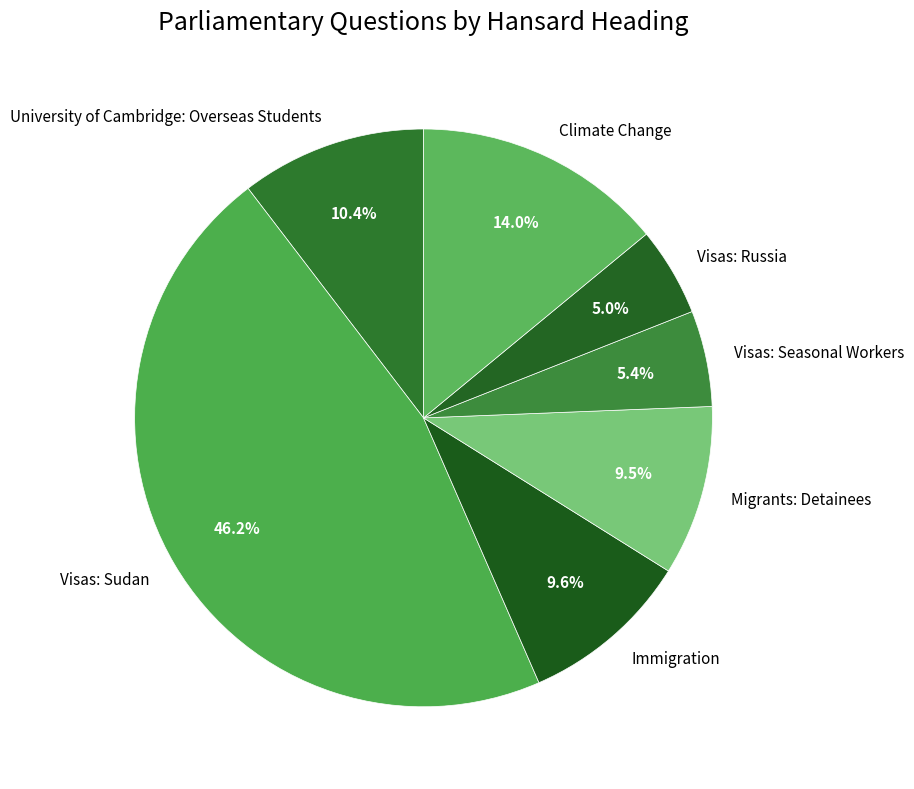

Does any single category account for the majority?

No